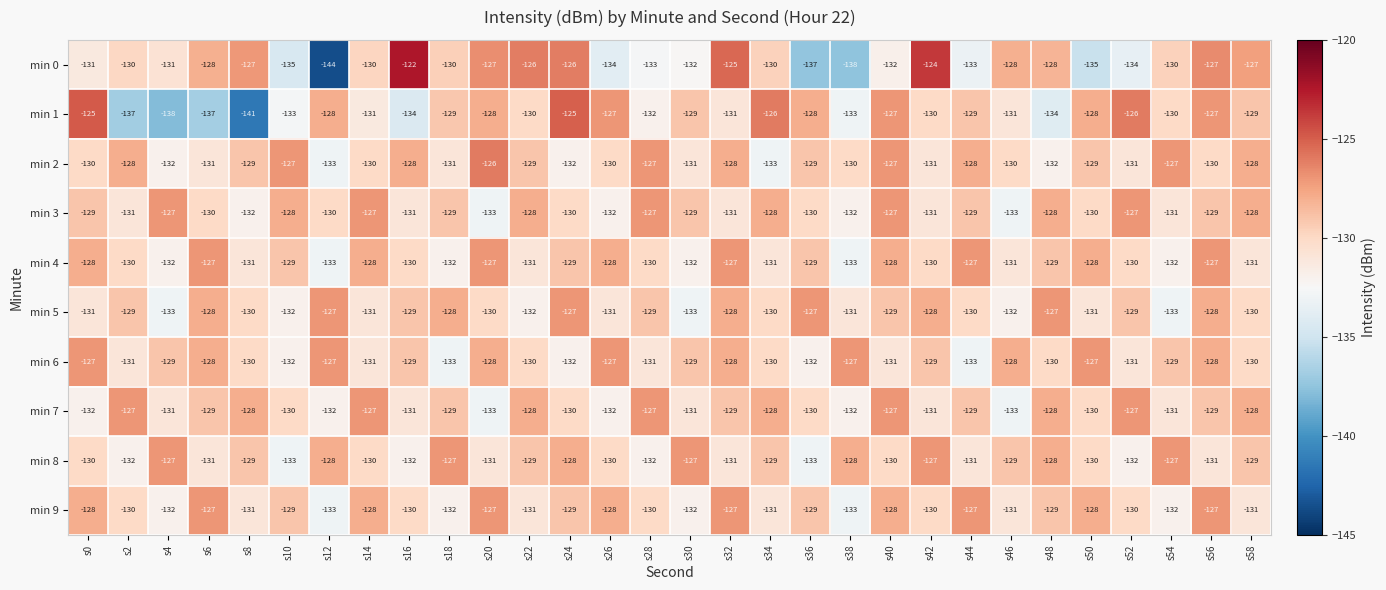

At which label does min 7 first exceed -129?

s2